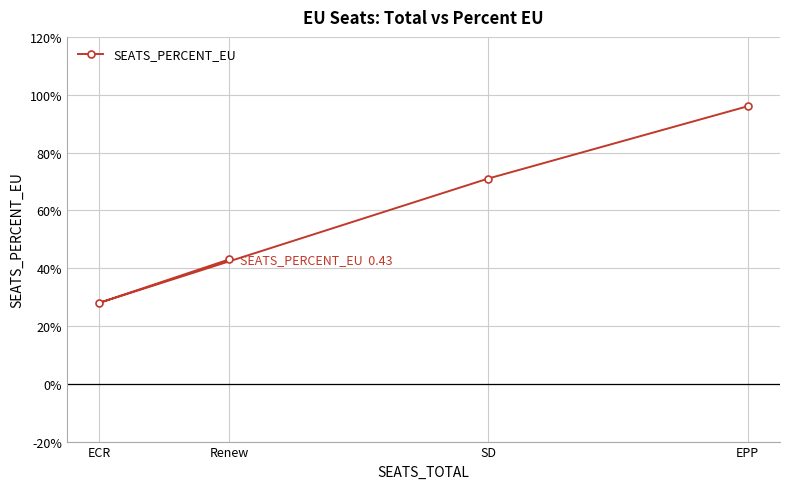

What is the difference between the values at Renew and ECR?

0.1